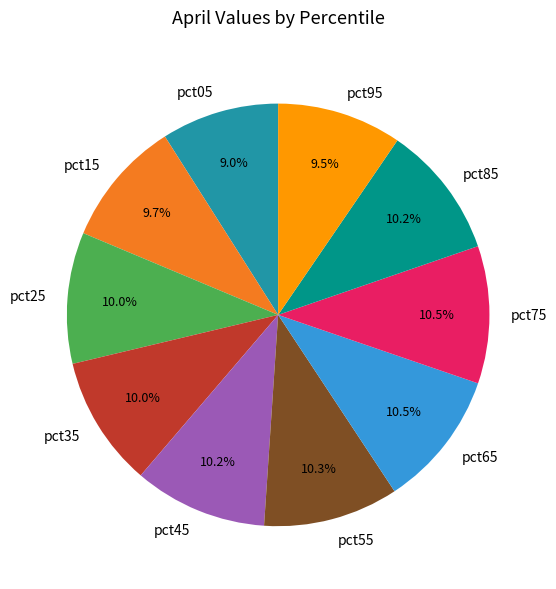

Is there any slice that represents more than half of the pie?

No